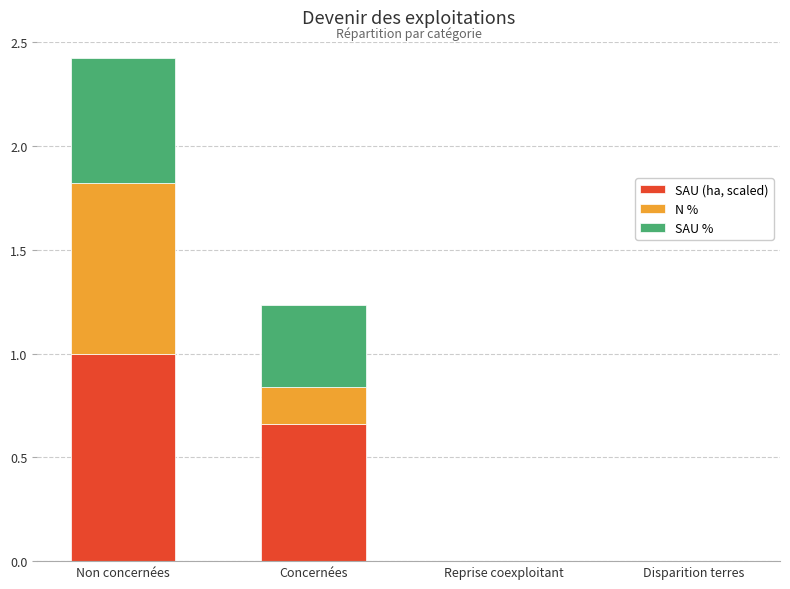

What is the total value across all series at Concernées?

1.2